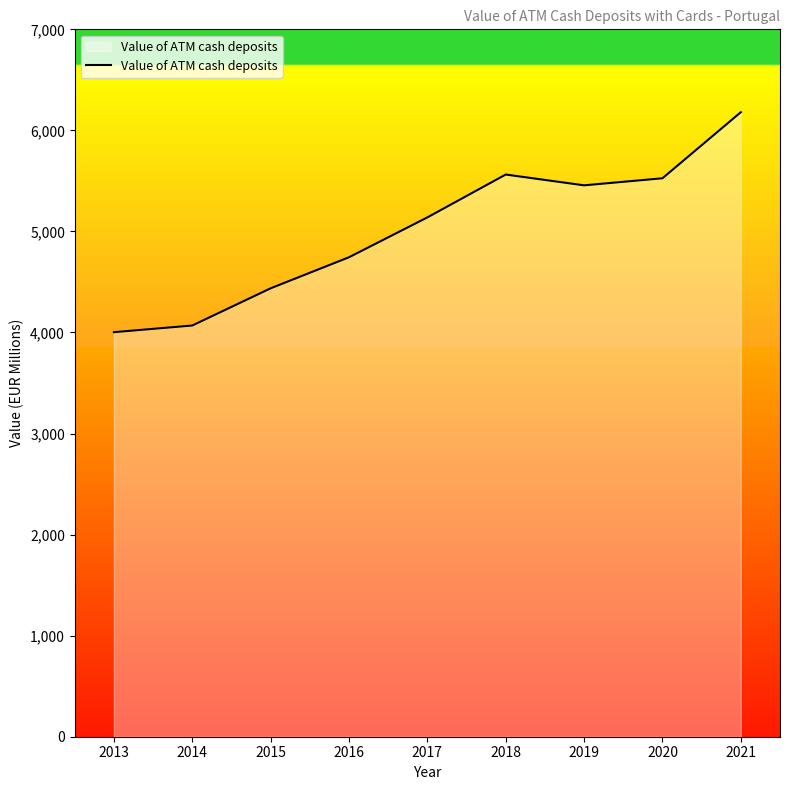

Reading right to left, list all the values displayed in this chart.

6180.1	5526.2	5456.3	5563.2	5139.0	4744.6	4437.3	4069.1	4003.2